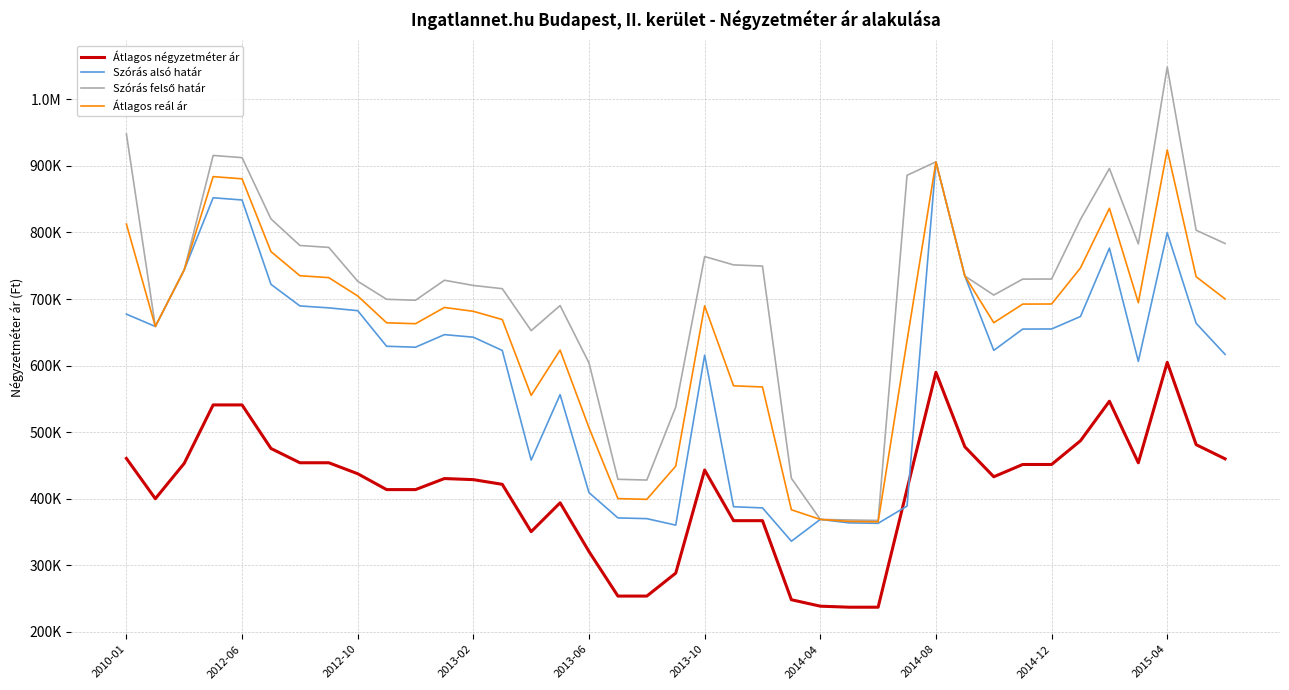

Which category has the lowest value in the Szórás alsó határ series?

23